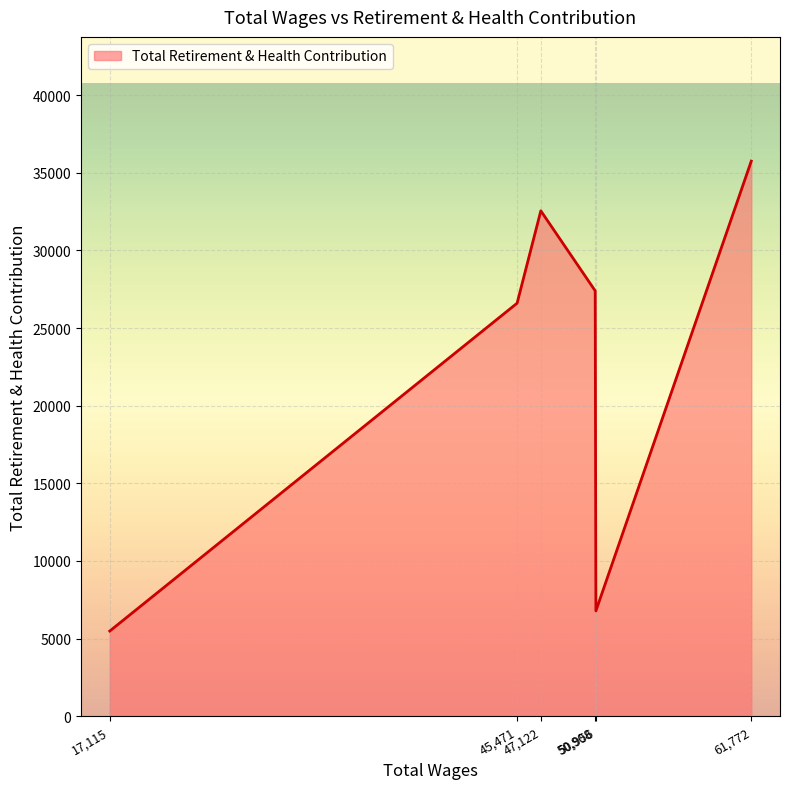

How many categories are shown in the chart?

6